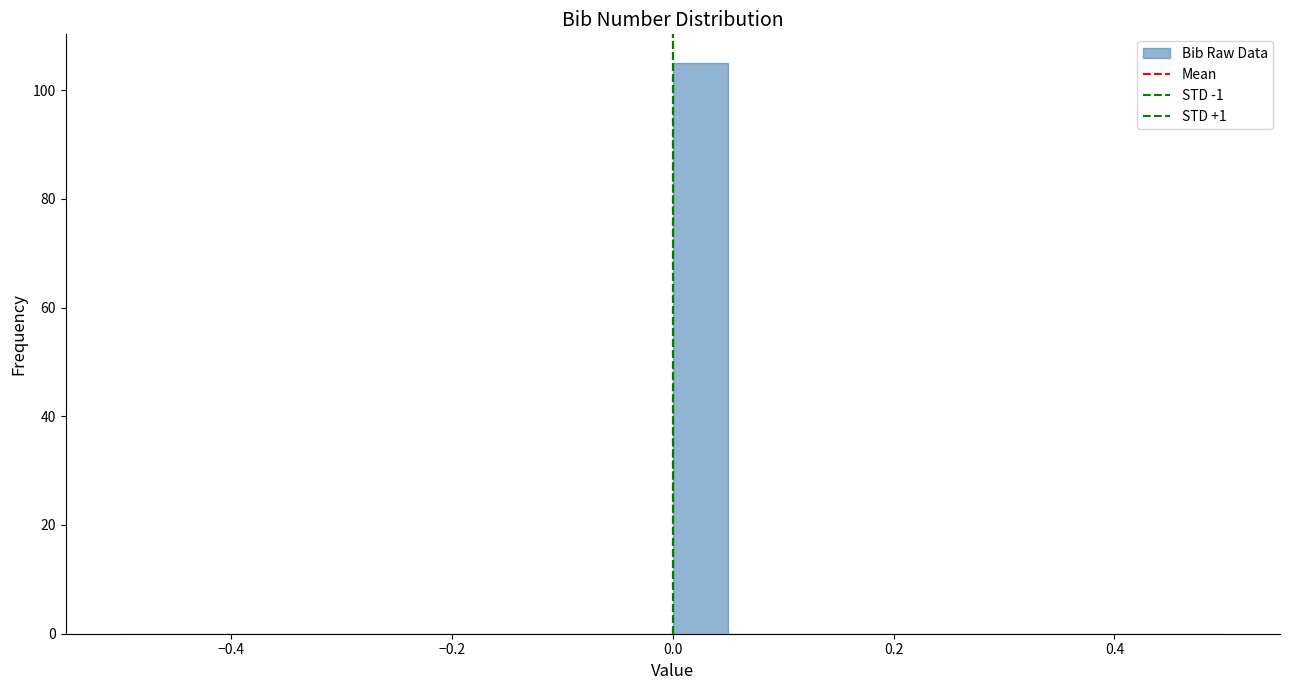

Read against the x-axis, roughly where is the centre of the tallest bar?

0.02